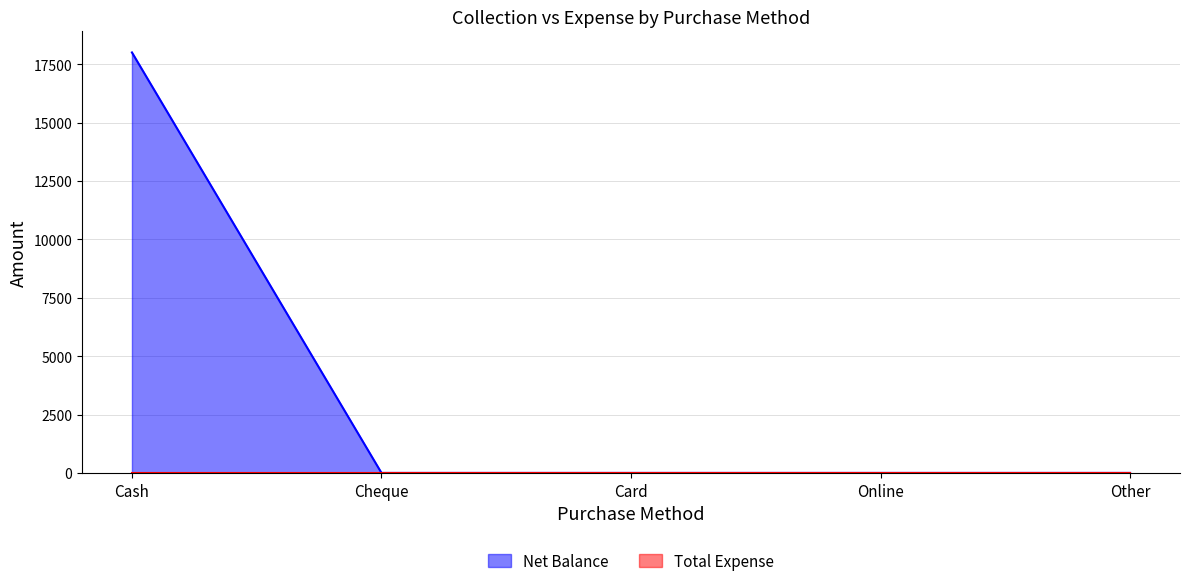

What is the greatest value displayed?

18000